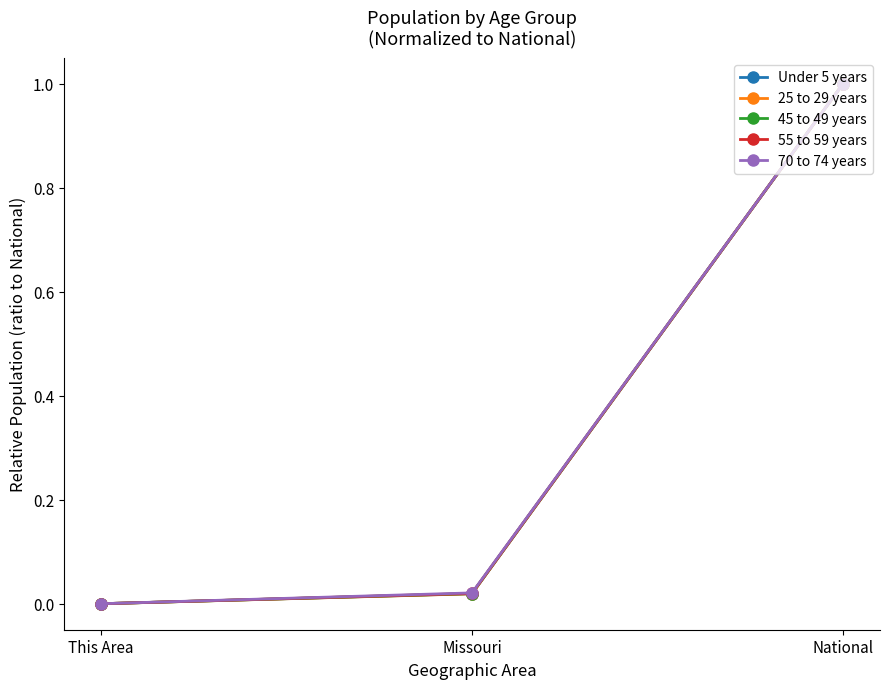

Which series has the widest spread of values?

25 to 29 years